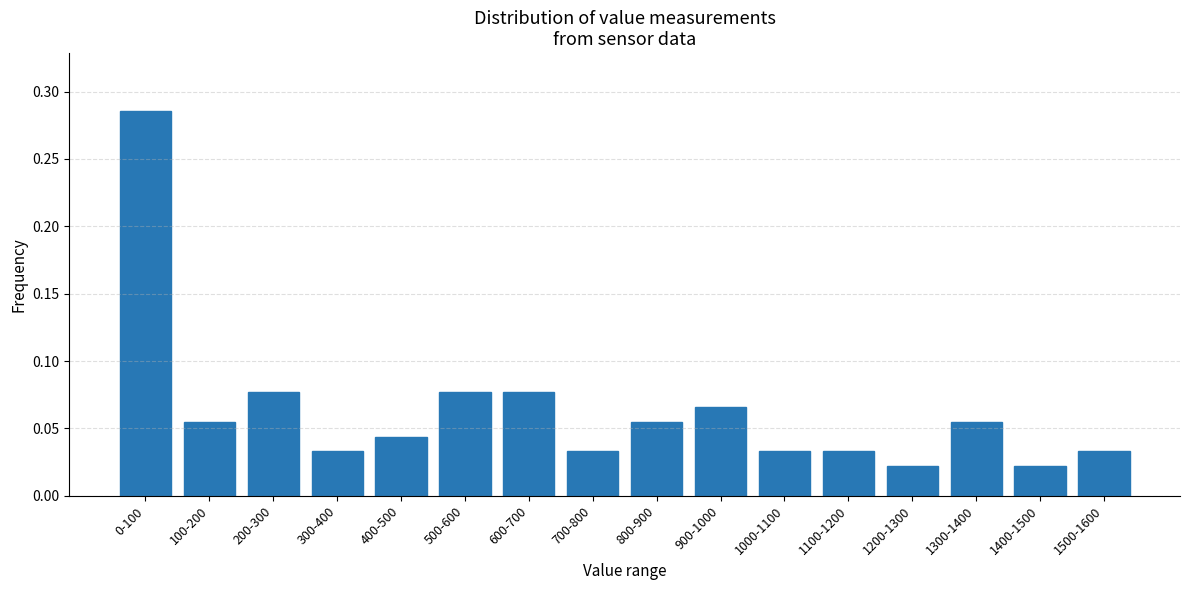

Which has a higher value, 200-300 or 1100-1200?

200-300